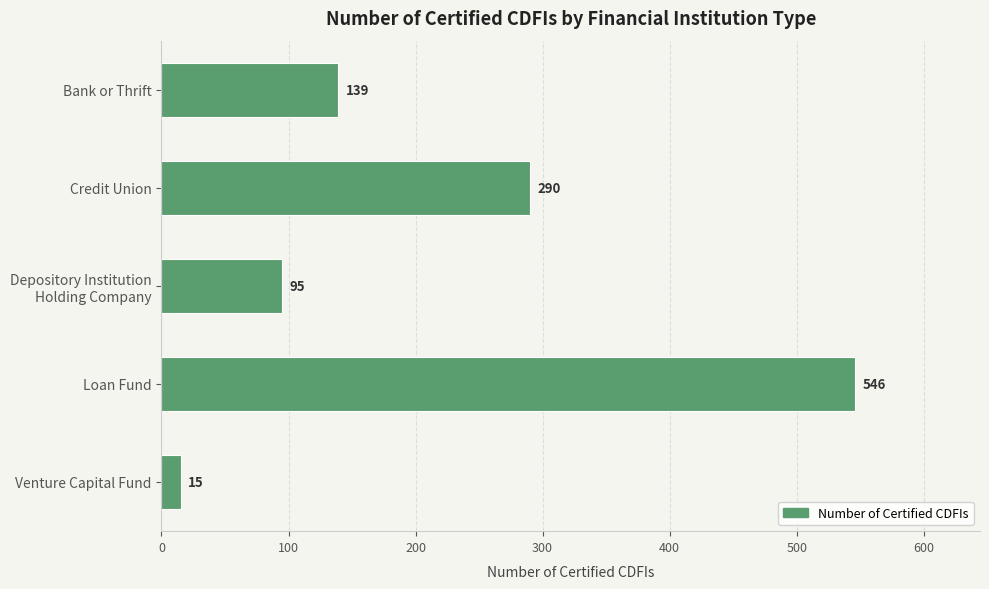

Reading top to bottom, extract all data points from this chart.

139	290	95	546	15